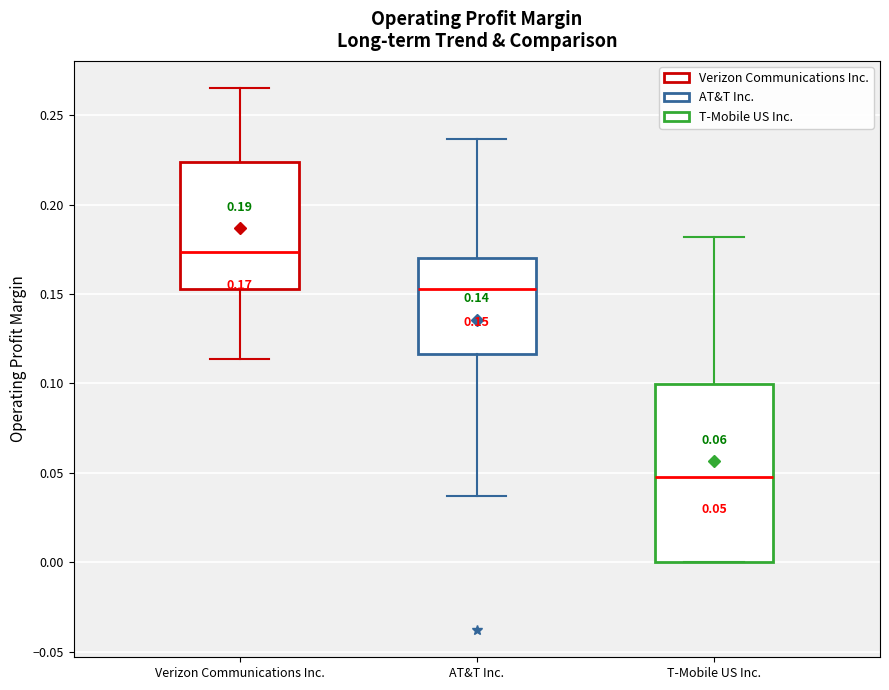

Comparing the boxes themselves (not the whiskers), which one is the tallest?

T-Mobile US Inc.